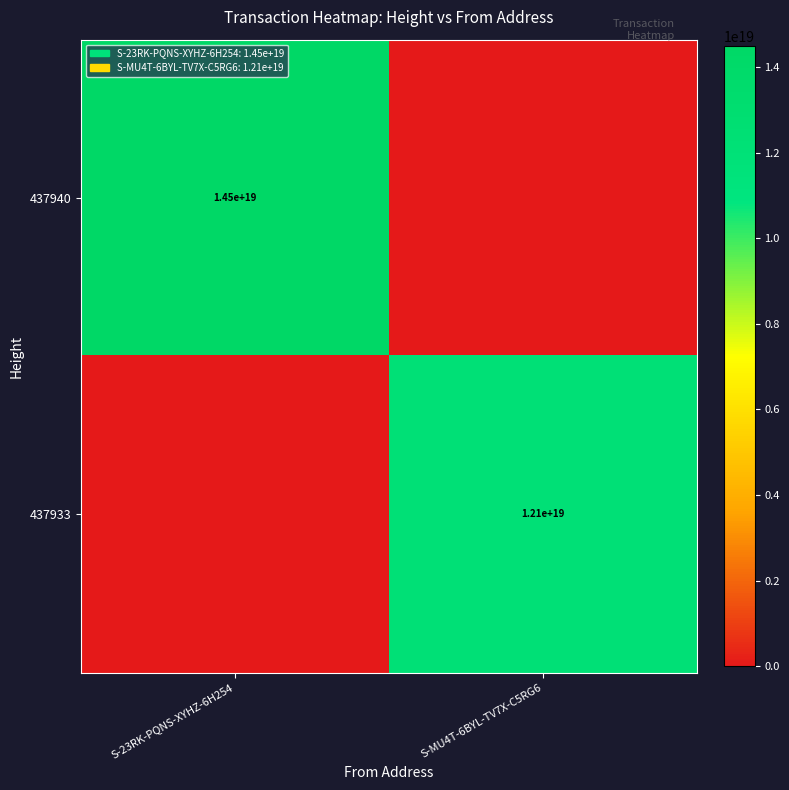

Is it true that 437940 equals 14500000000000000000 at S-23RK-PQNS-XYHZ-6H254?

True